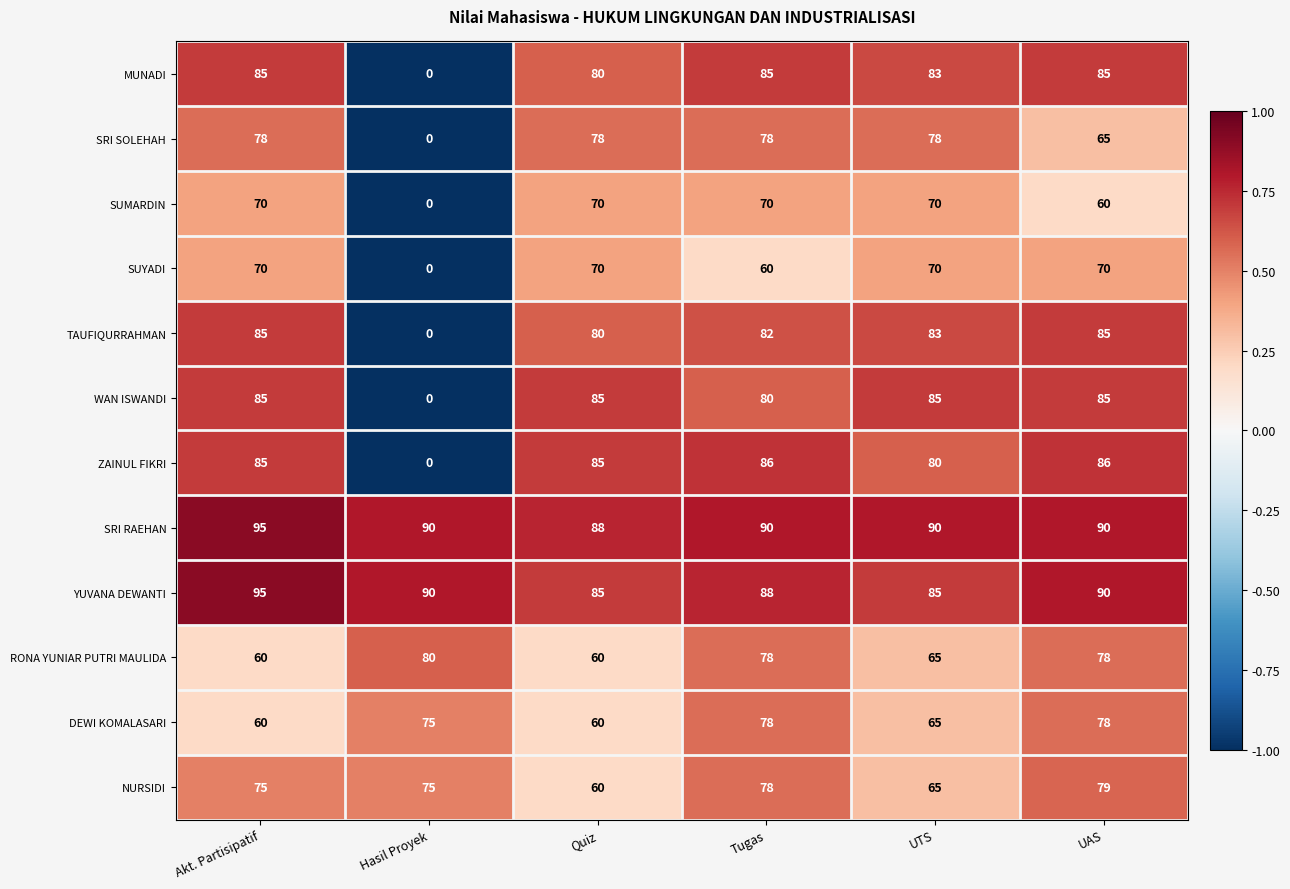

The value of RONA YUNIAR PUTRI MAULIDA at Akt. Partisipatif is 98. True or false?

False